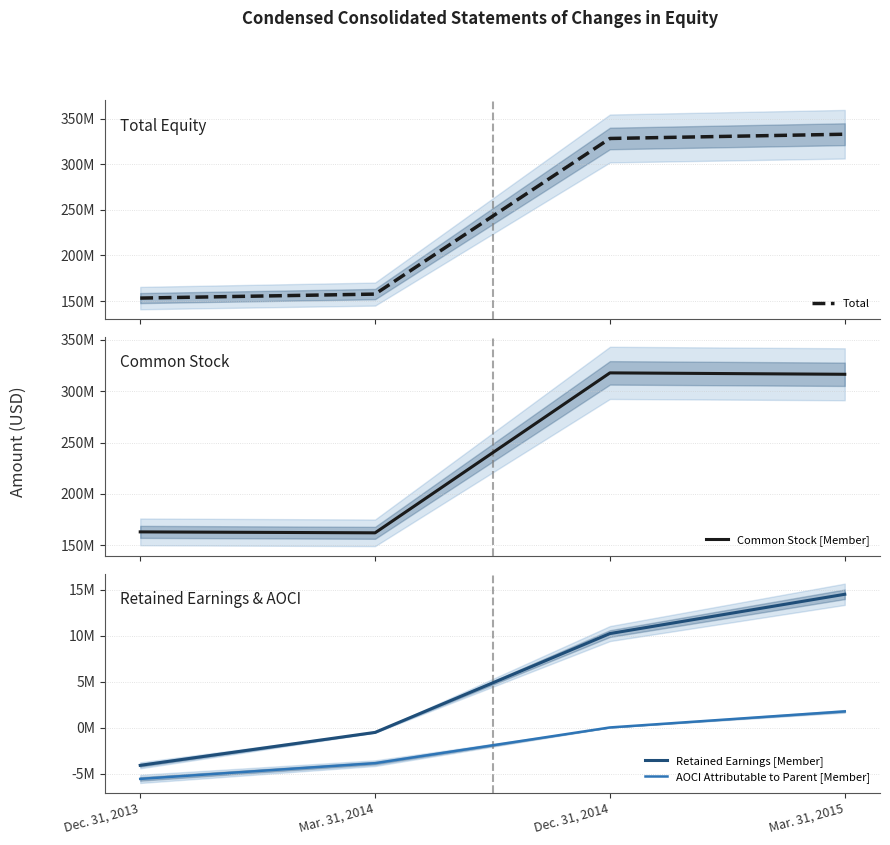

Rank the series at Mar. 31, 2015 from lowest to highest value.

AOCI Attributable to Parent [Member], Retained Earnings [Member], Common Stock [Member], Total